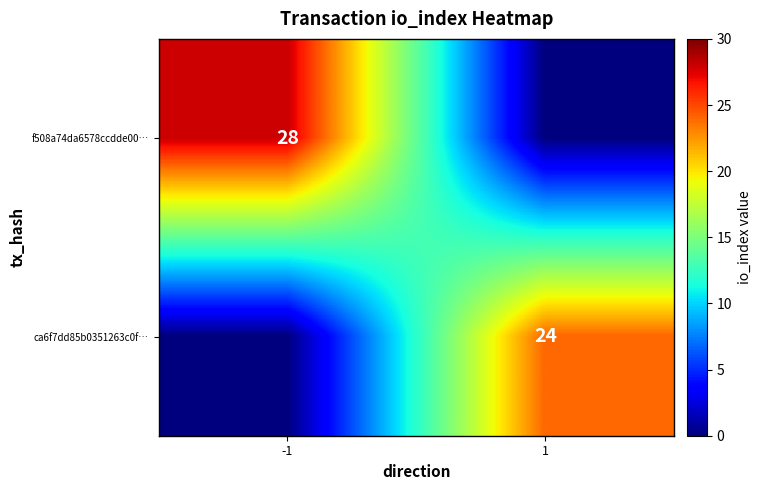

True or false: f508a74da6578ccdde00… has a value of 28 at -1.

True